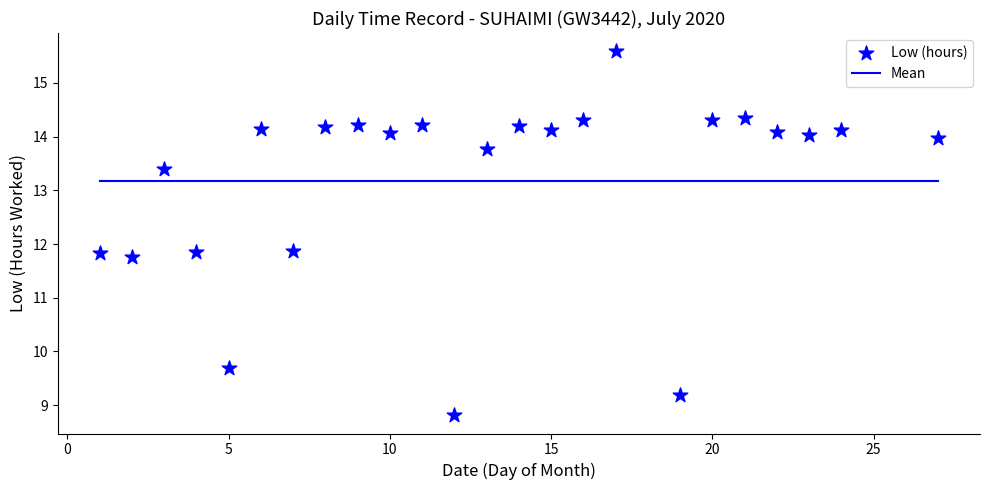

What is the range of X values (max minus min)?

26.0